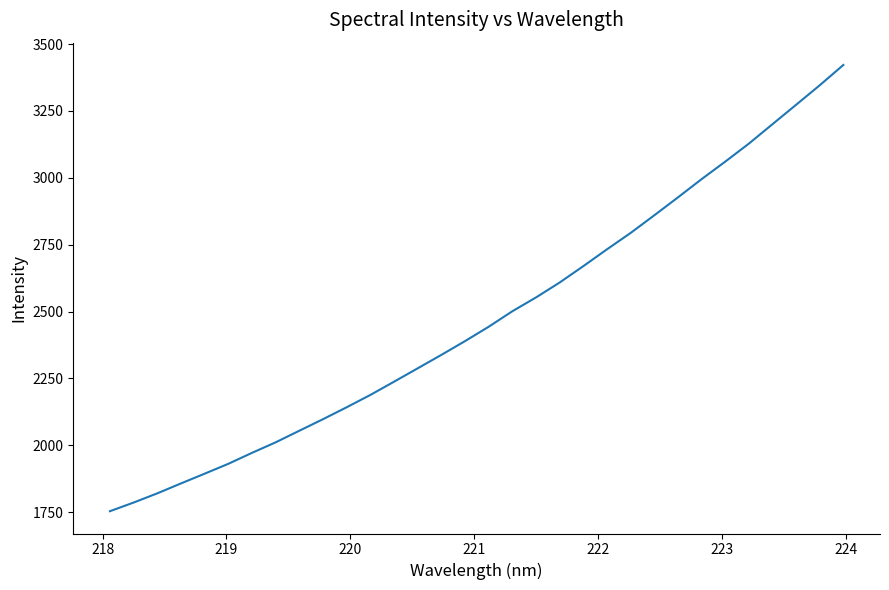

What is the smallest value displayed?

1754.1